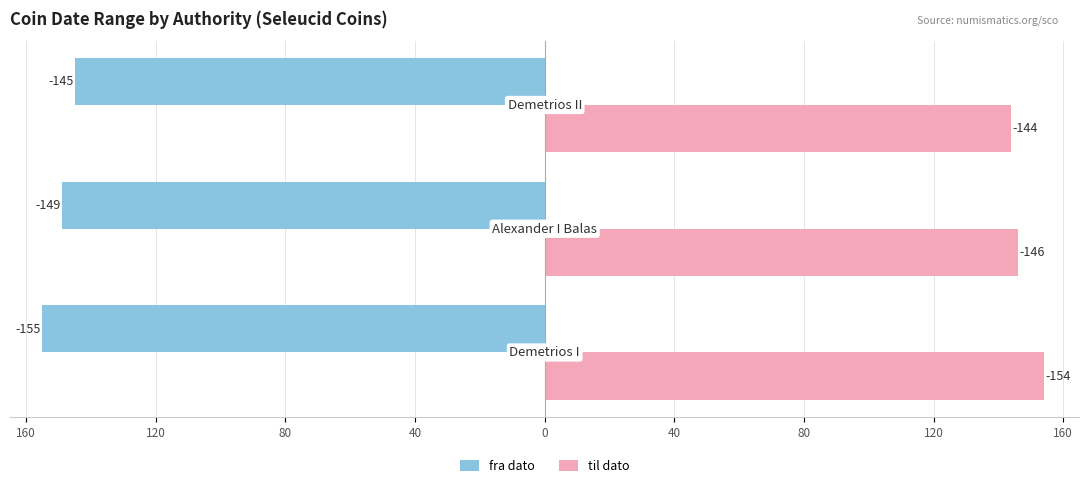

What is the value of the fra dato bar at the 2nd from the left?

-149